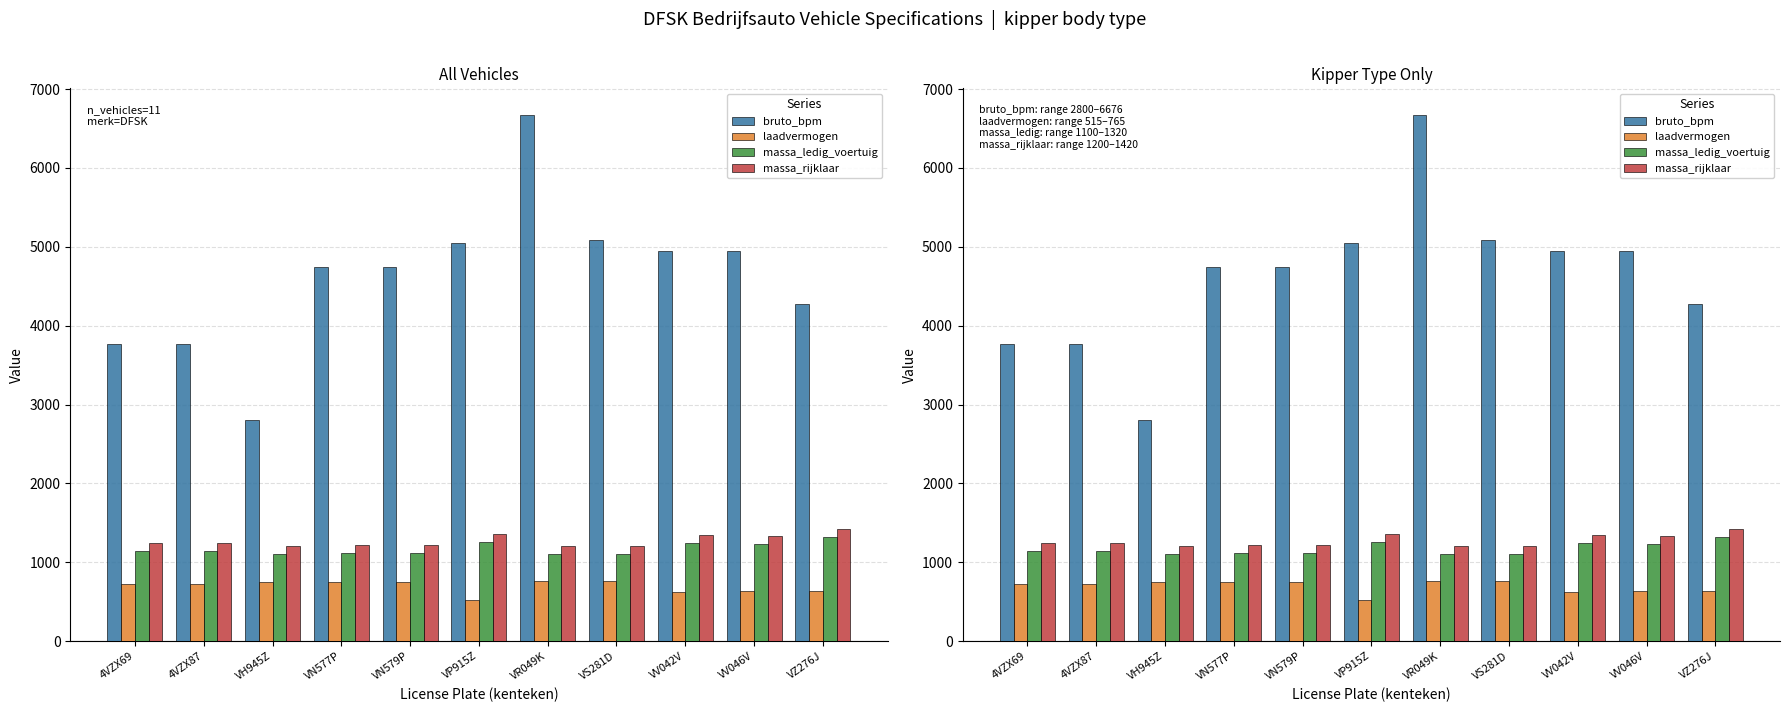

The bruto_bpm series shows 7041 at VZ276J. True or false?

False